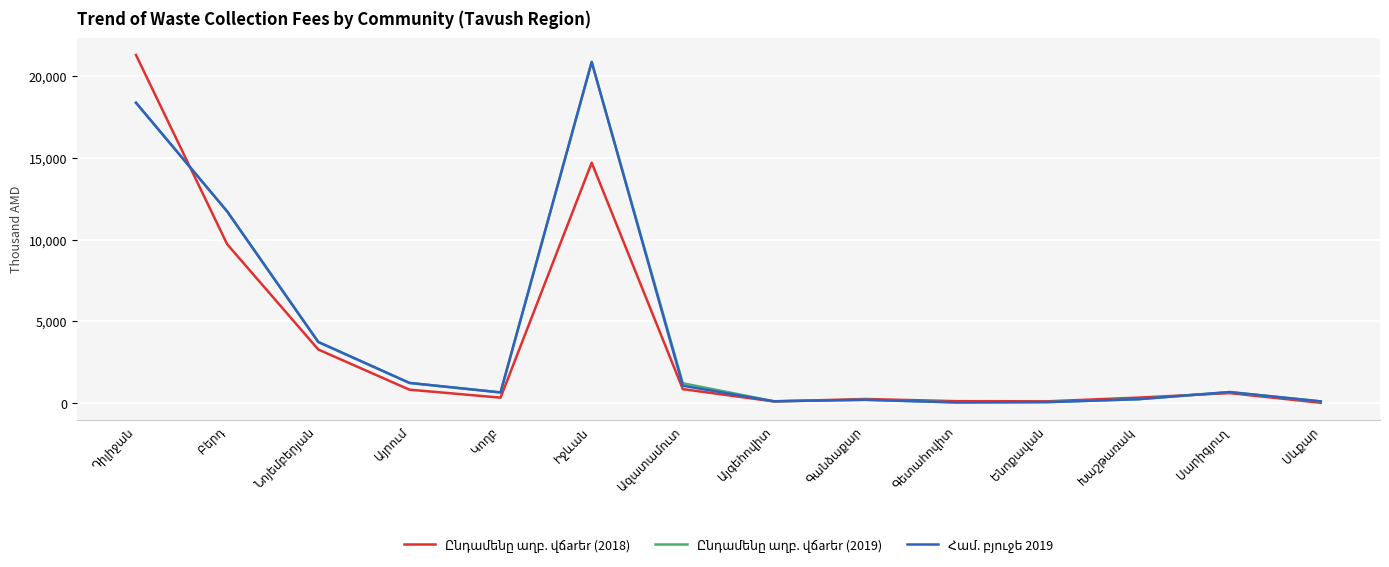

True or false: Համ. բյուջե 2019 has a value of 588.9 at Այրում.

False